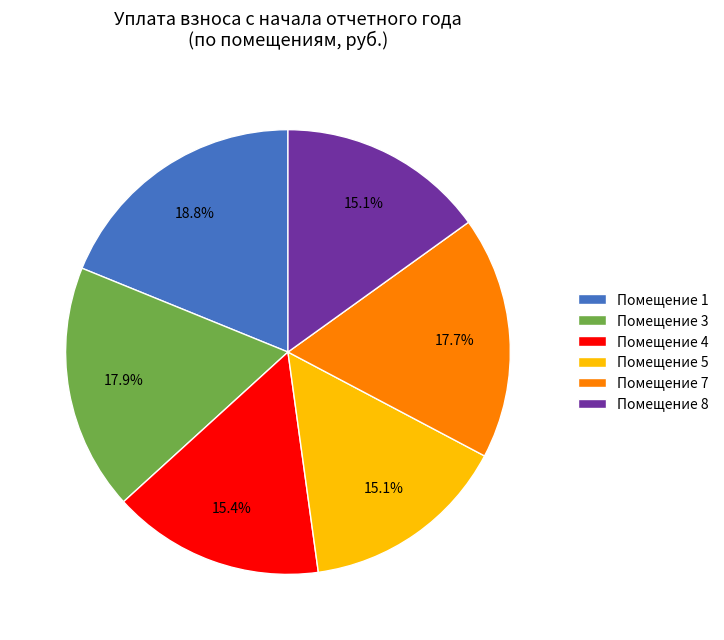

Is the sum of Помещение 8 and Помещение 5 greater than half?

No